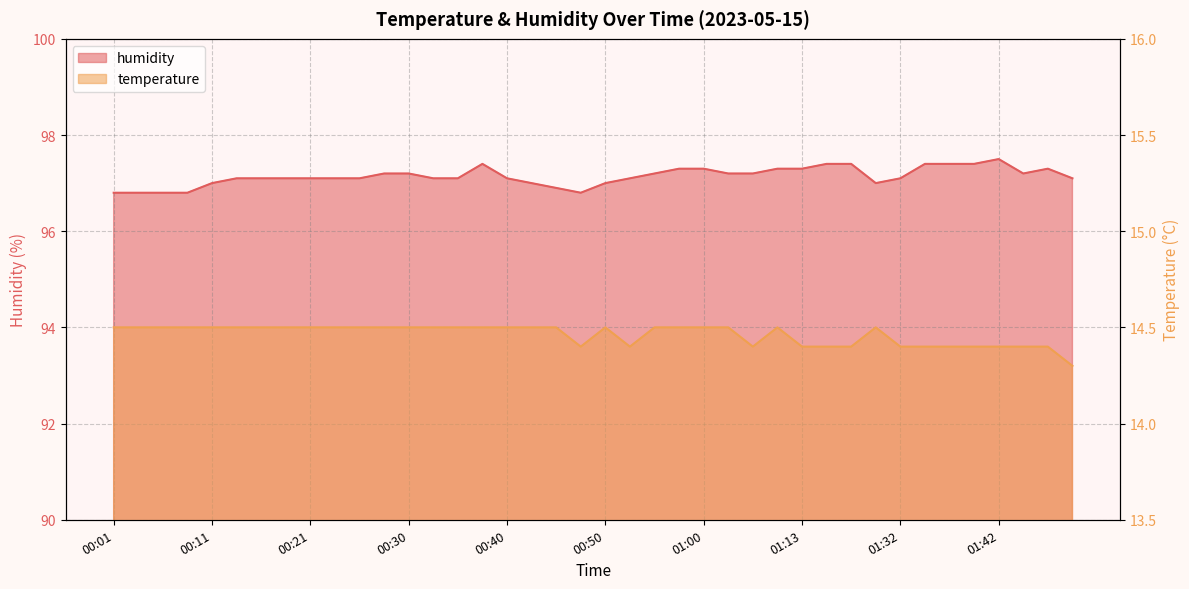

What is the spread (max minus min) of values at 00:50?

82.5